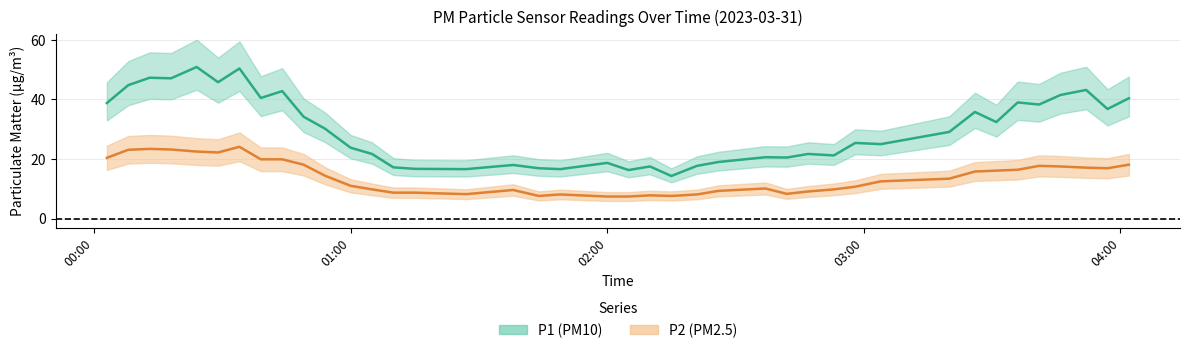

What is the difference between the second highest and minimum values in the P2 series?

16.0